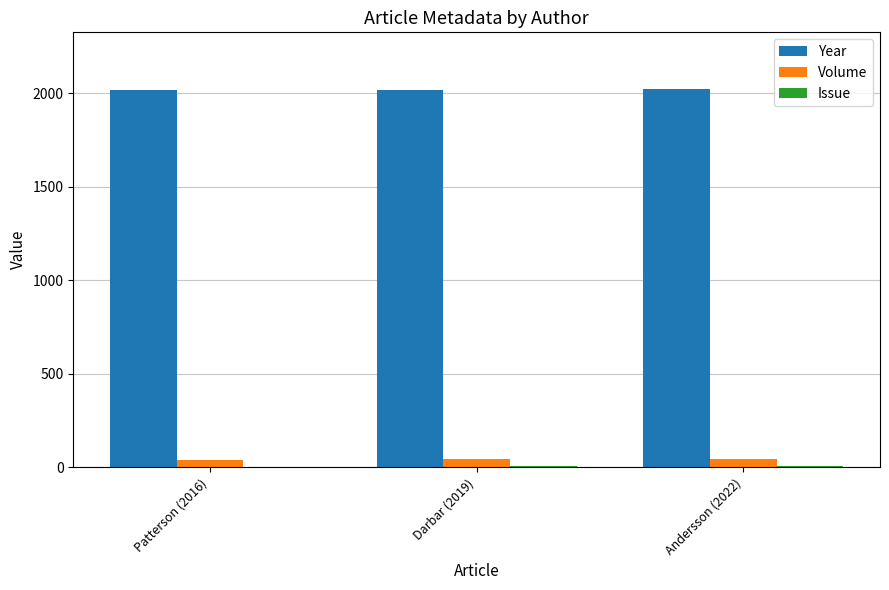

Is it true that Year equals 2016 at Patterson (2016)?

True